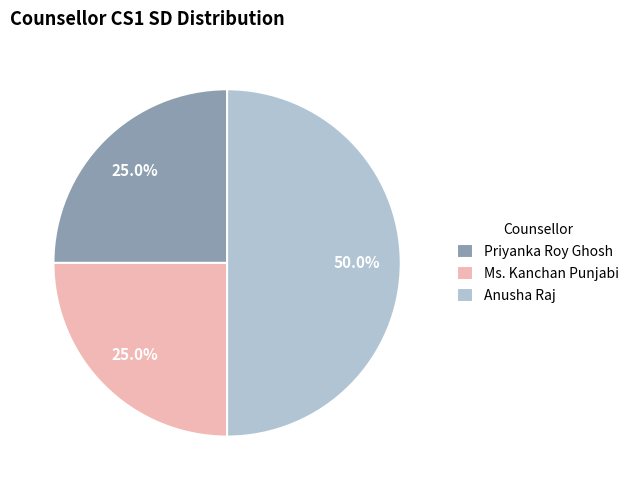

Which category has the biggest portion of the pie?

Anusha Raj